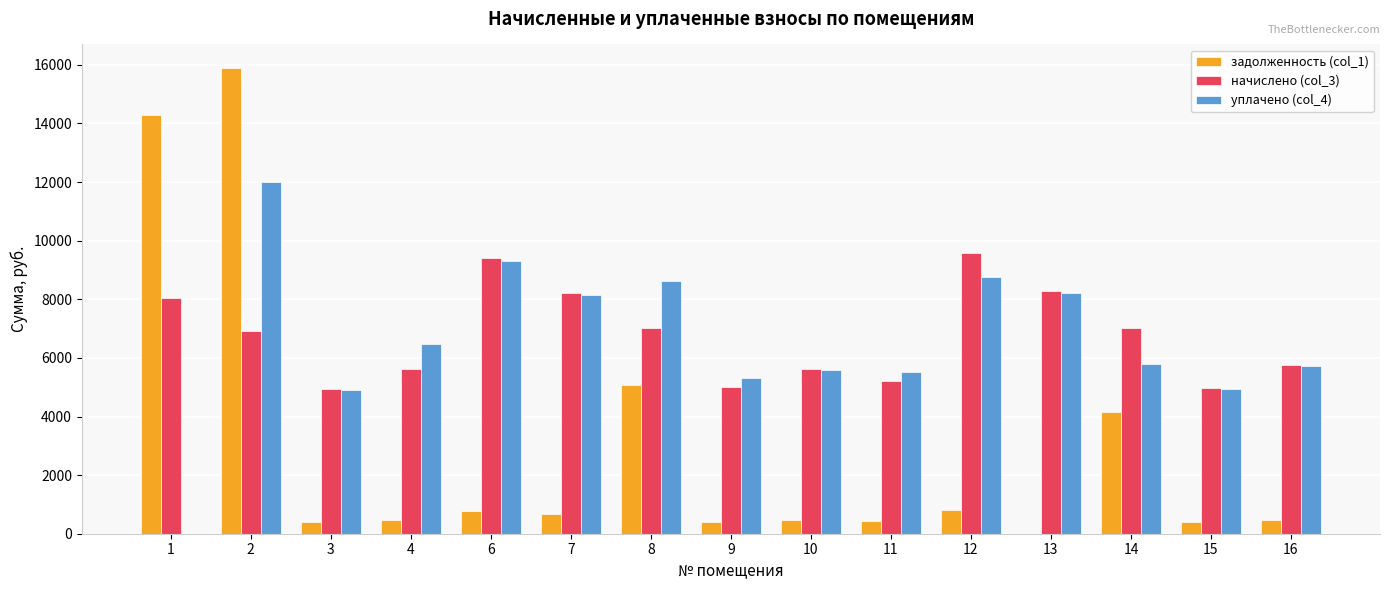

Between 2 and 16, which series saw the biggest shift?

задолженность (col_1)